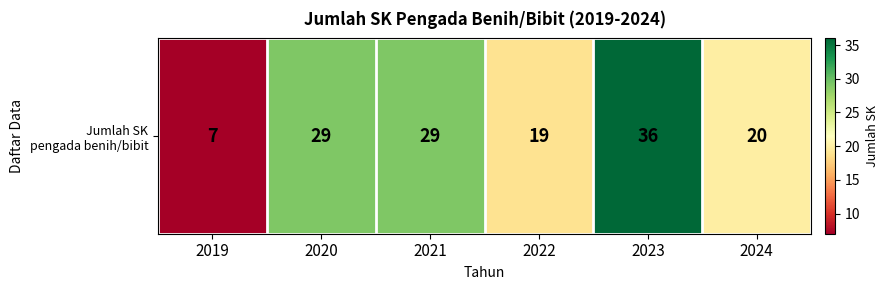

Reading left to right, transcribe all the data shown in this chart.

2019=7	2020=29	2021=29	2022=19	2023=36	2024=20